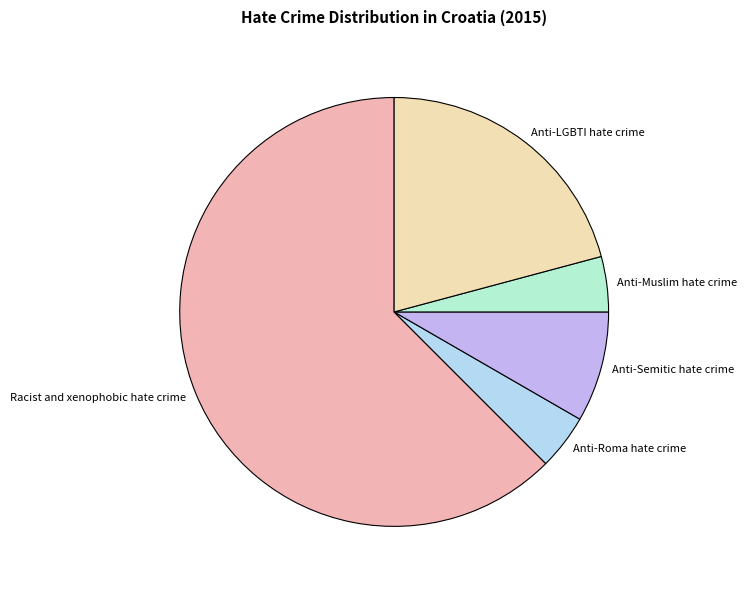

Combined, do Anti-Roma hate crime and Anti-Semitic hate crime account for over 50%?

No